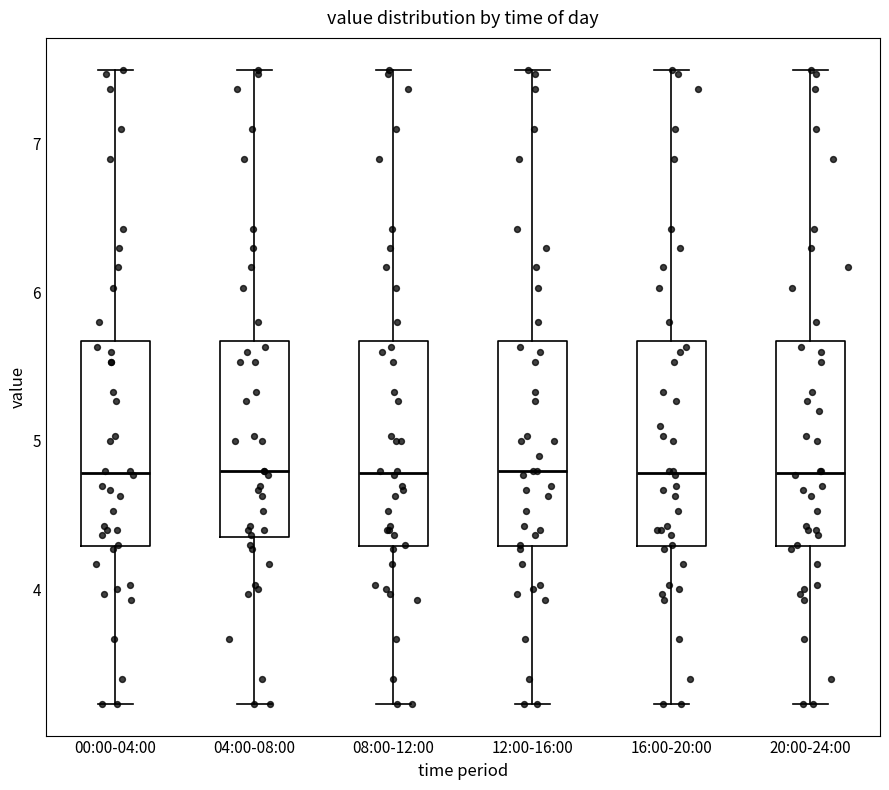

Where does the median line of the box for 00:00-04:00 sit on the y-axis? The values are not printed on the chart, so give them approximately, as read against the axis.

4.8